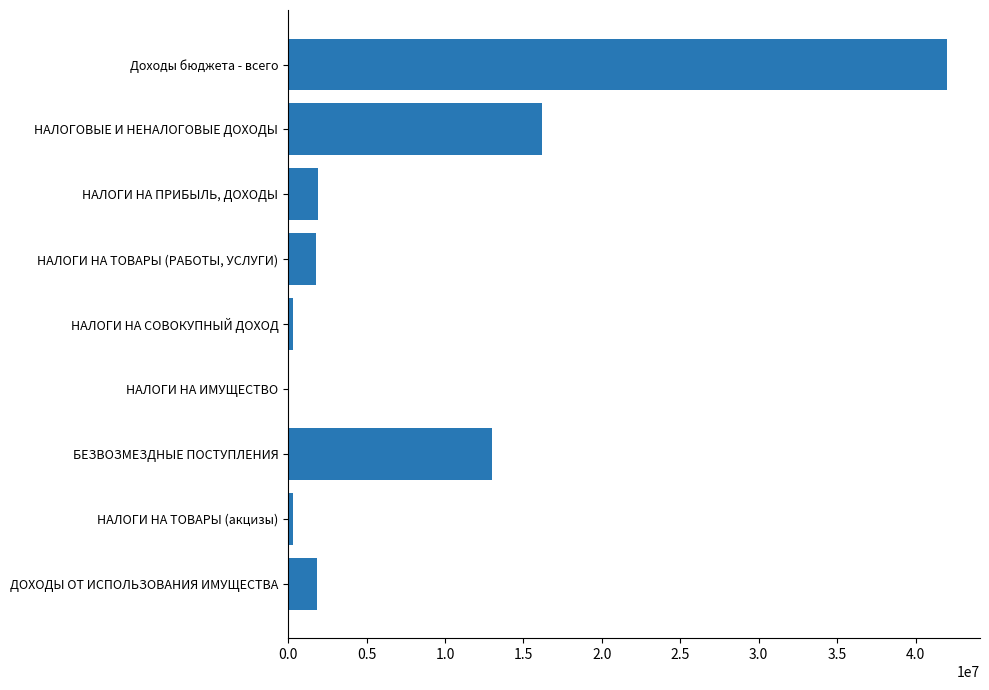

The chart shows a value of 3237986.4 at ДОХОДЫ ОТ ИСПОЛЬЗОВАНИЯ ИМУЩЕСТВА. True or false?

False